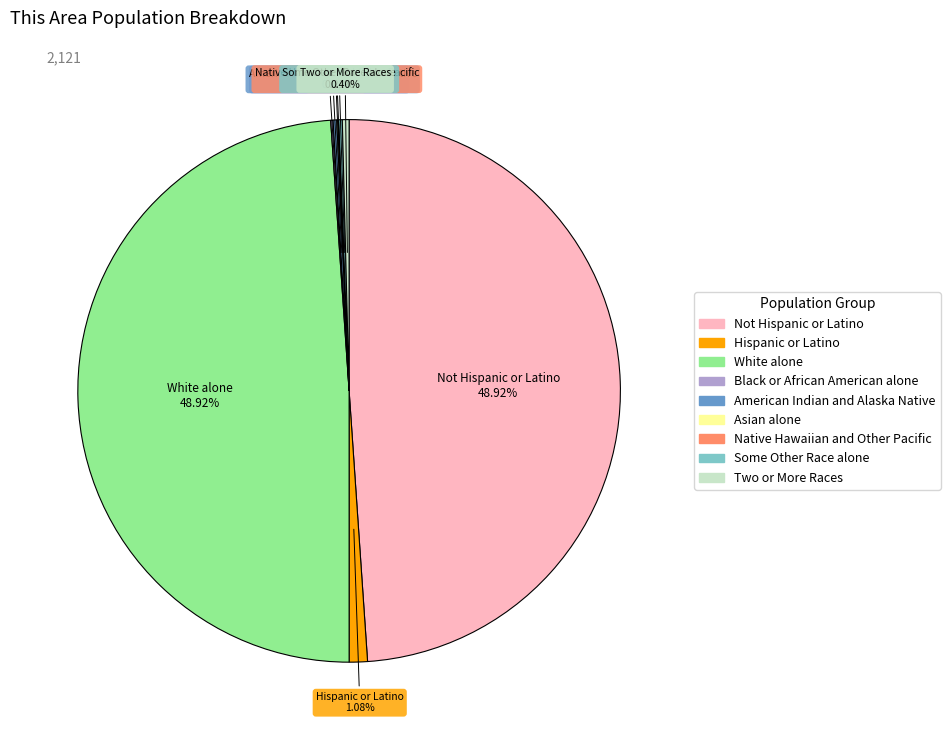

Is there any slice that represents more than half of the pie?

No